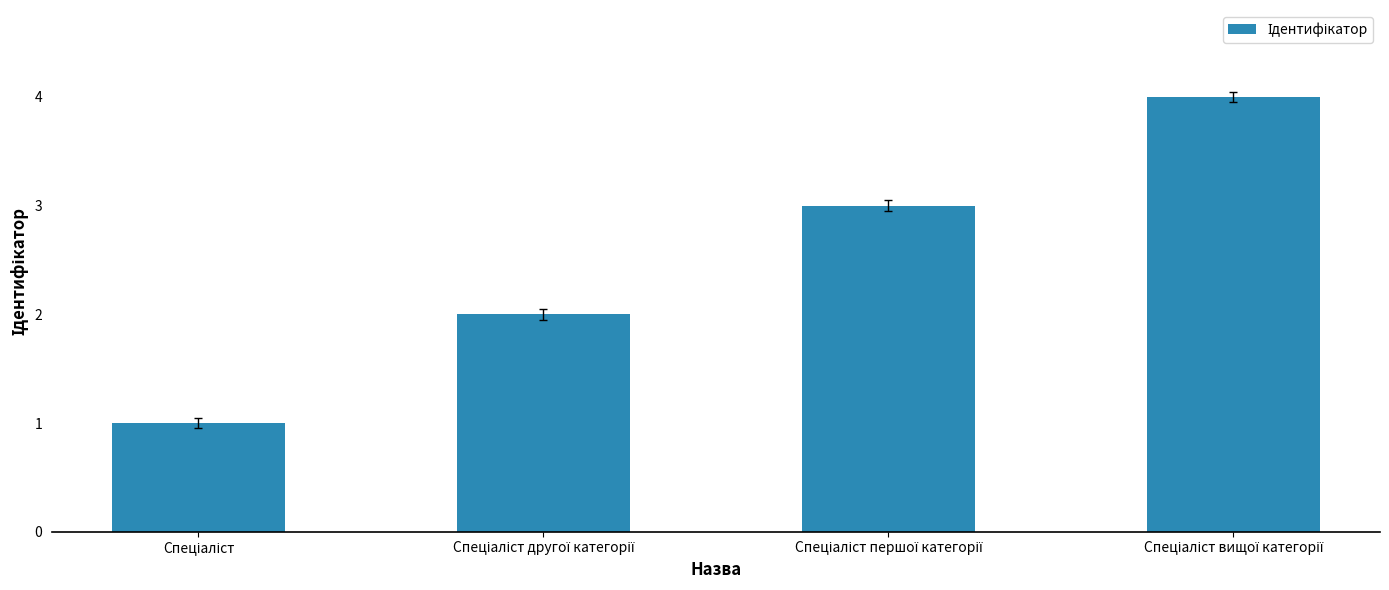

What is the maximum value shown in the chart?

4